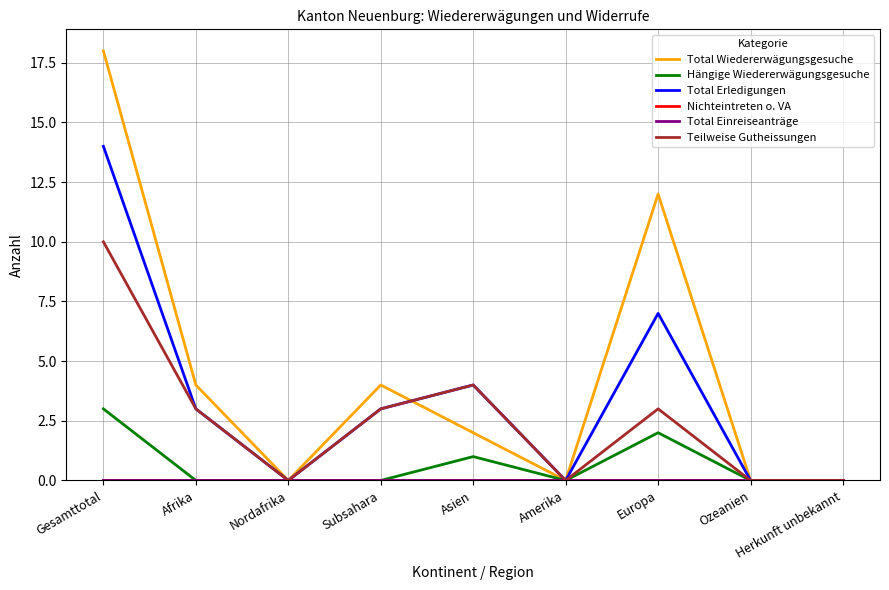

Which category has the lowest value in the Teilweise Gutheissungen series?

Nordafrika